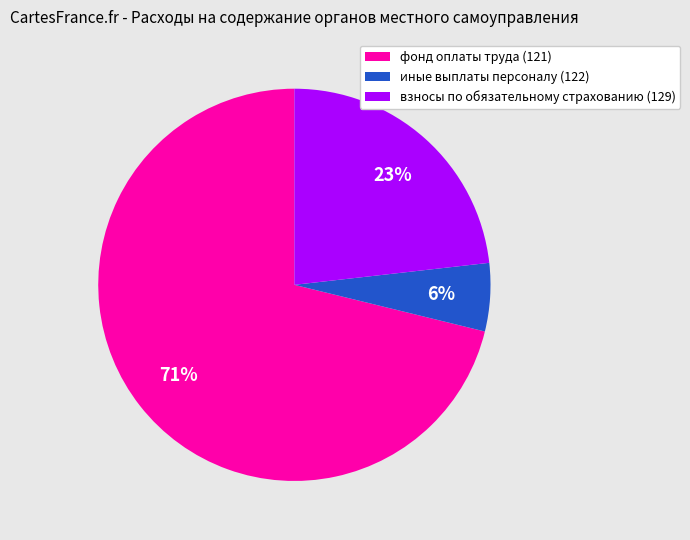

True or false: фонд оплаты труда (121) accounts for 71% of the total.

True